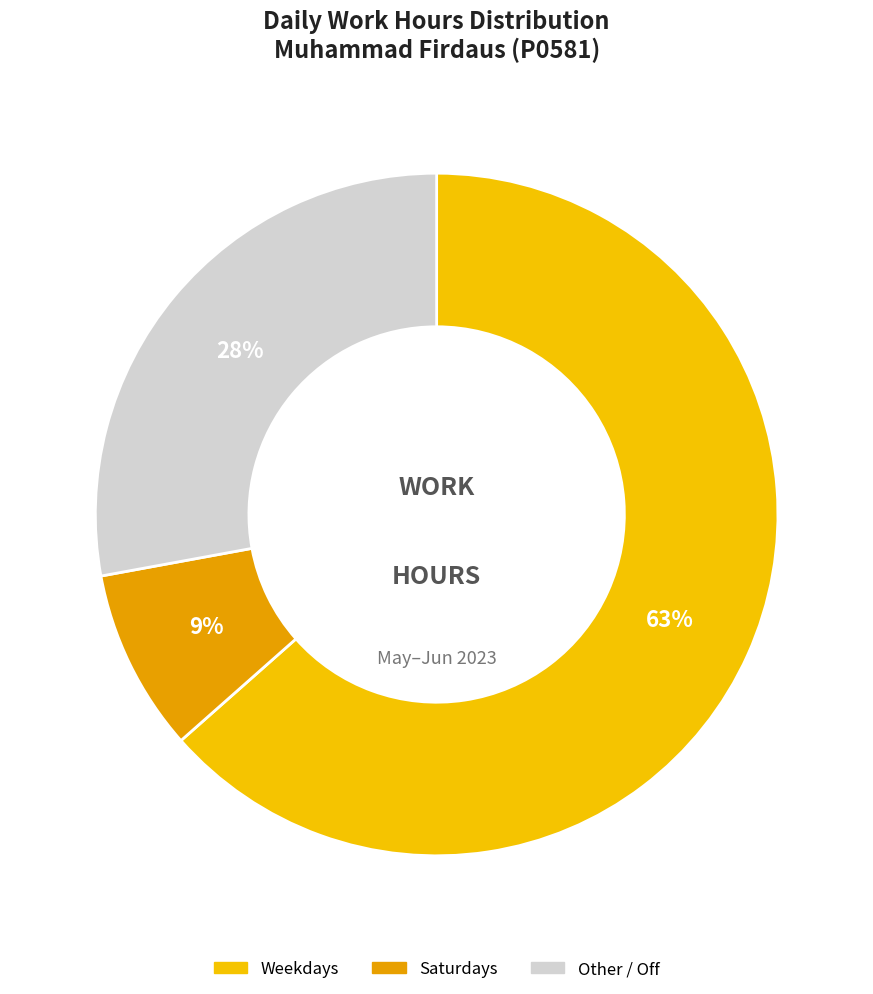

Rank the categories by value from lowest to highest.

Saturdays, Other / Off, Weekdays